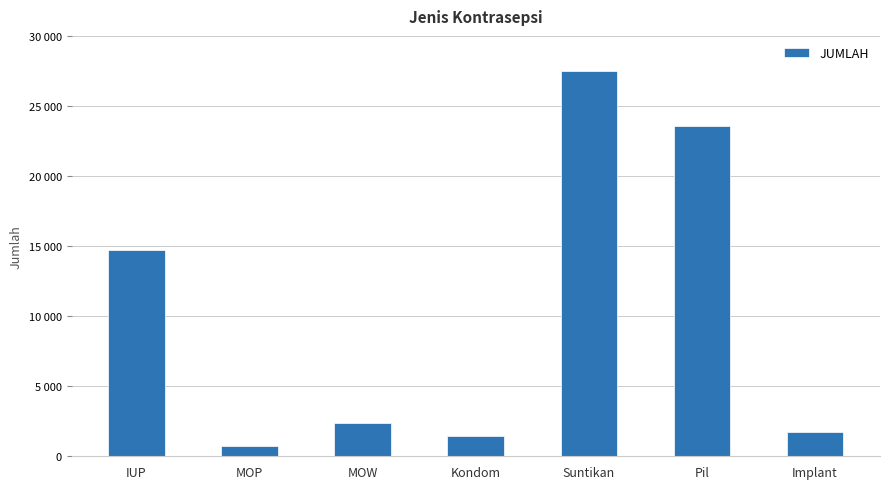

Which label corresponds to the largest value in the chart?

Suntikan